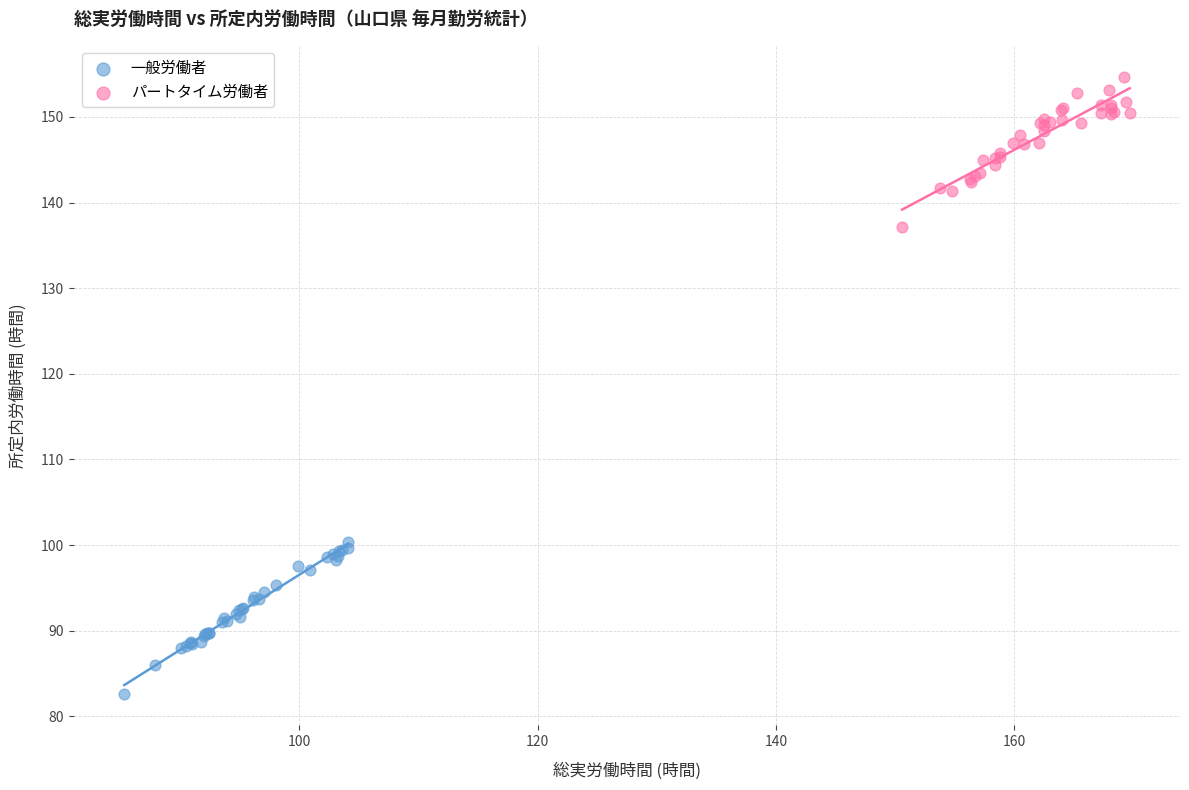

What are all the series names shown in the legend?

一般労働者, パートタイム労働者